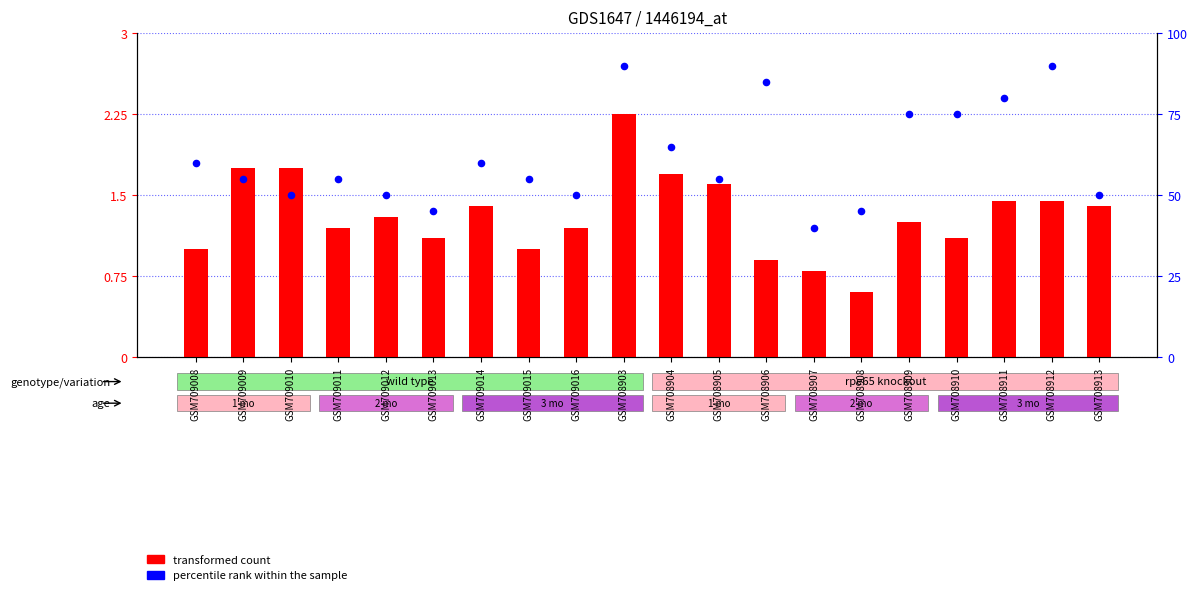

Is the value of transformed count at GSM708911 greater than the value of percentile rank within the sample at GSM709014?

No